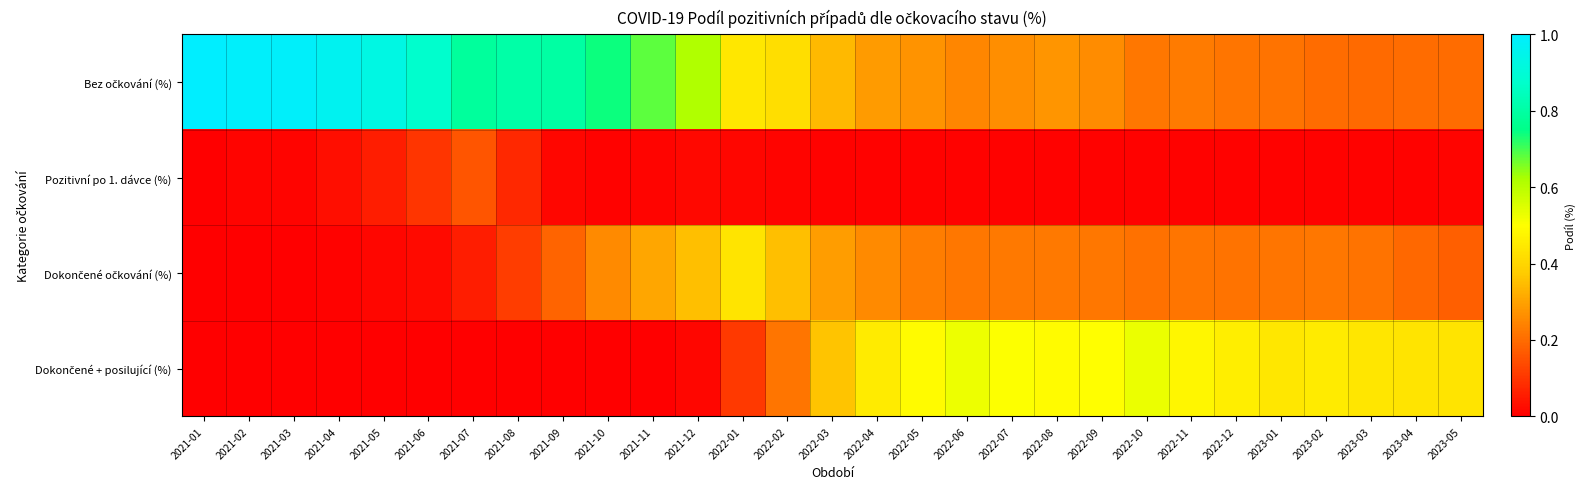

List the series in order of their peak value, lowest first.

Pozitivní po 1. dávce (%), Dokončené očkování (%), Dokončené + posilující (%), Bez očkování (%)